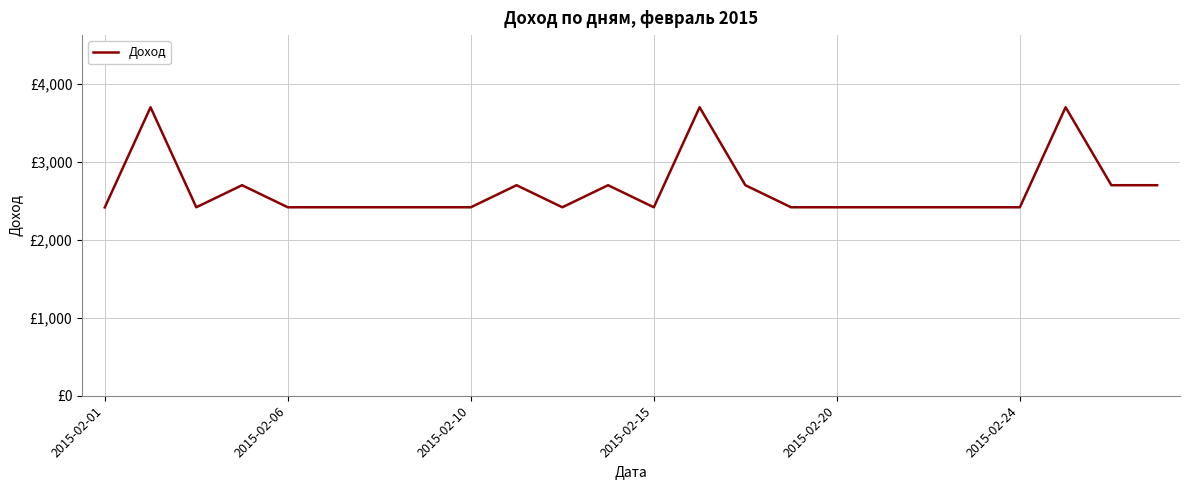

What is the smallest value displayed?

2415